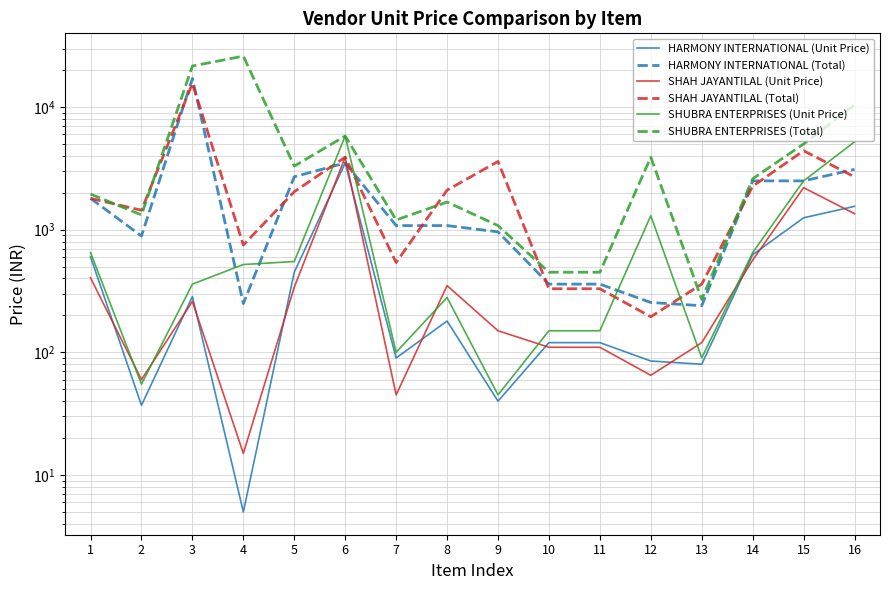

At which category does SHUBRA ENTERPRISES (Total) reach its first local valley?

2